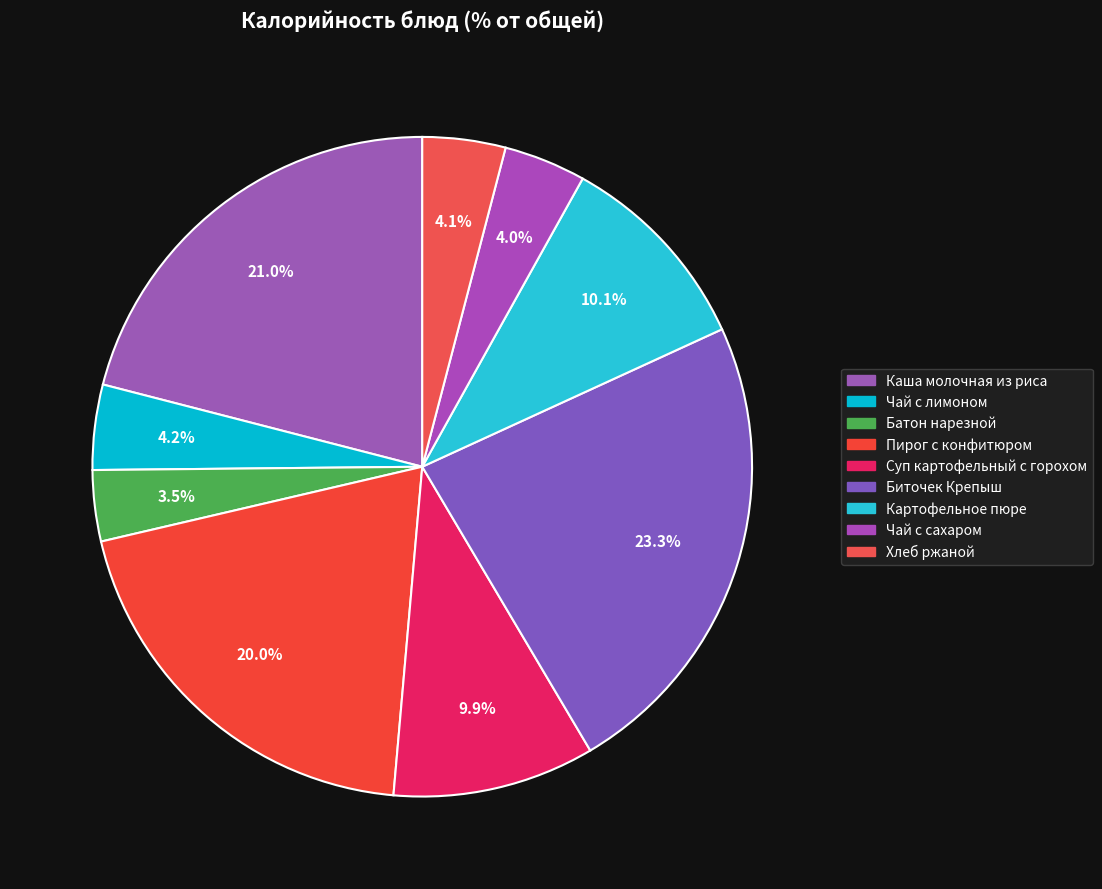

How many segments does this pie chart have?

9